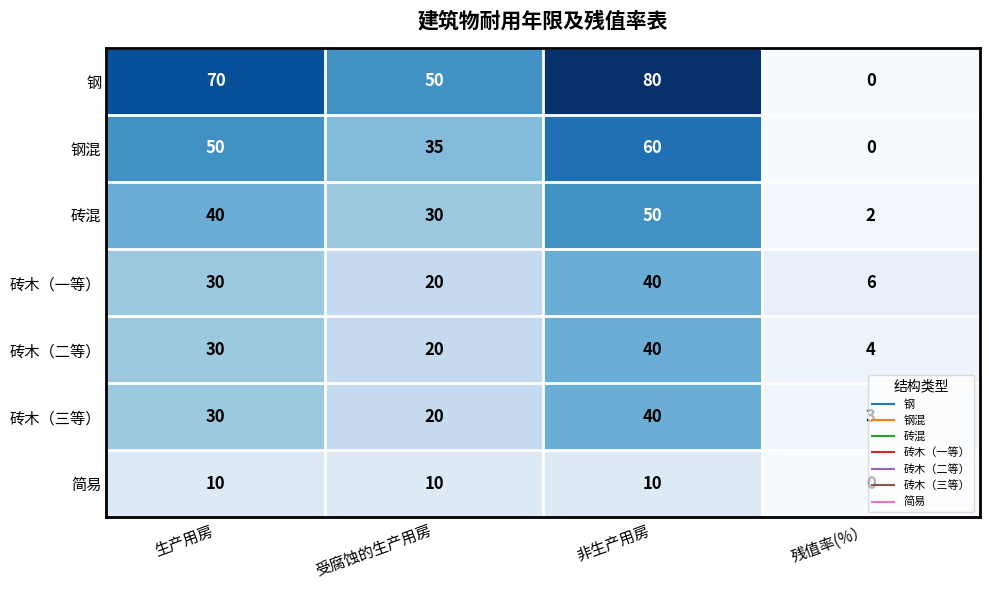

At how many categories does at least one series exceed 42?

3